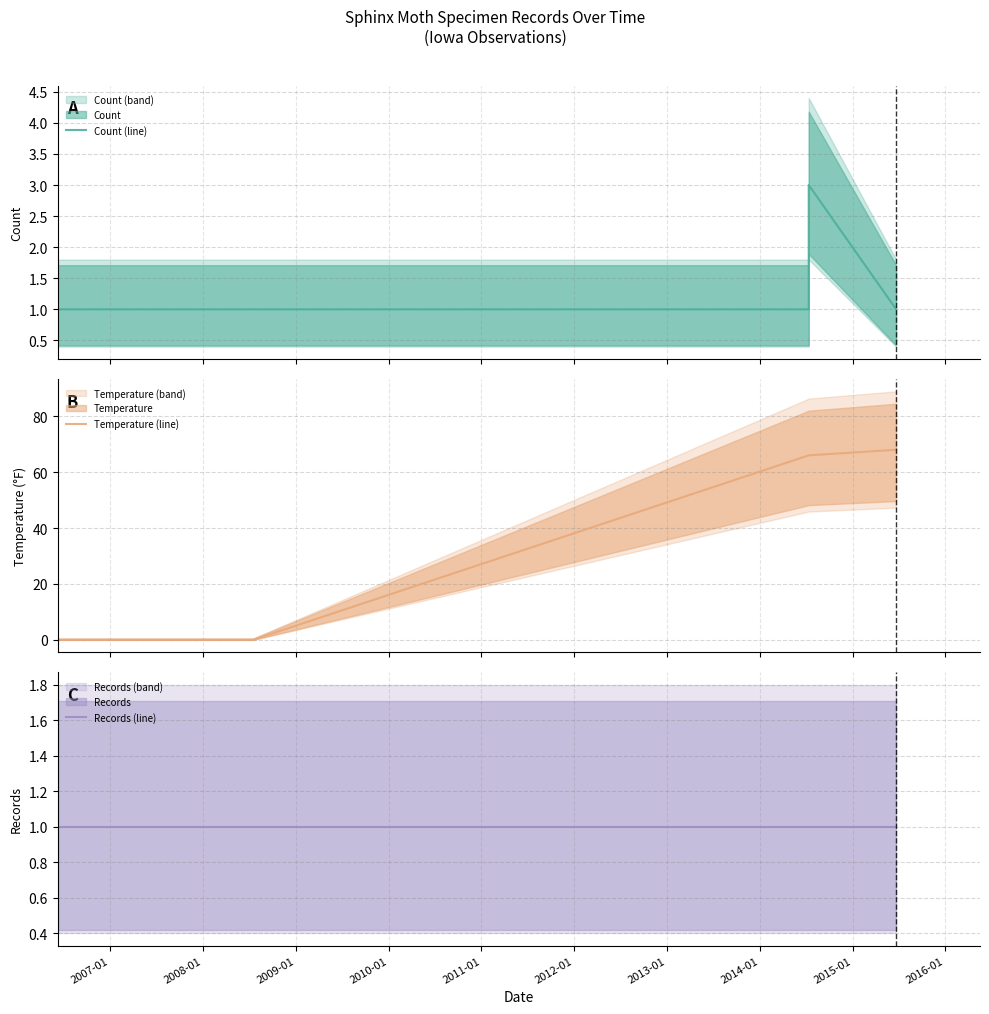

True or false: Count (line) and Records (line) intersect in this chart.

False